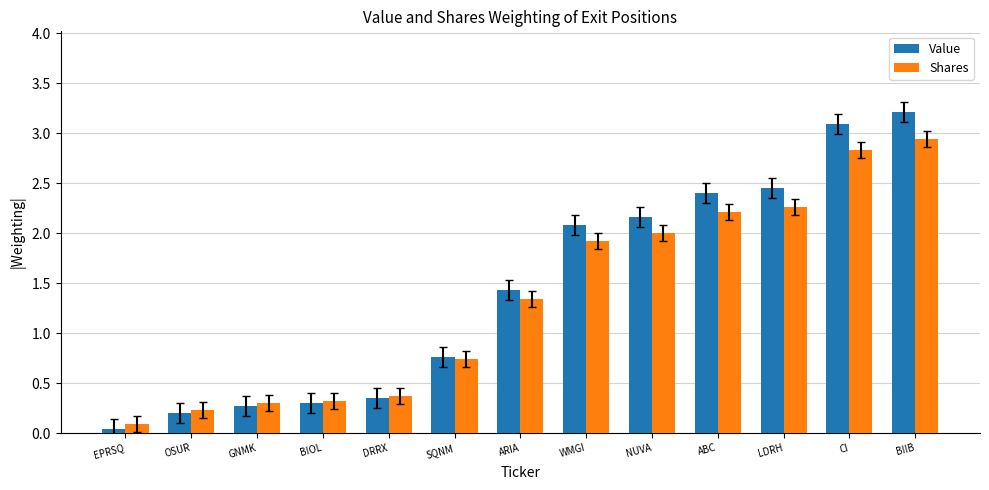

What is the average value of the Value series?

1.4